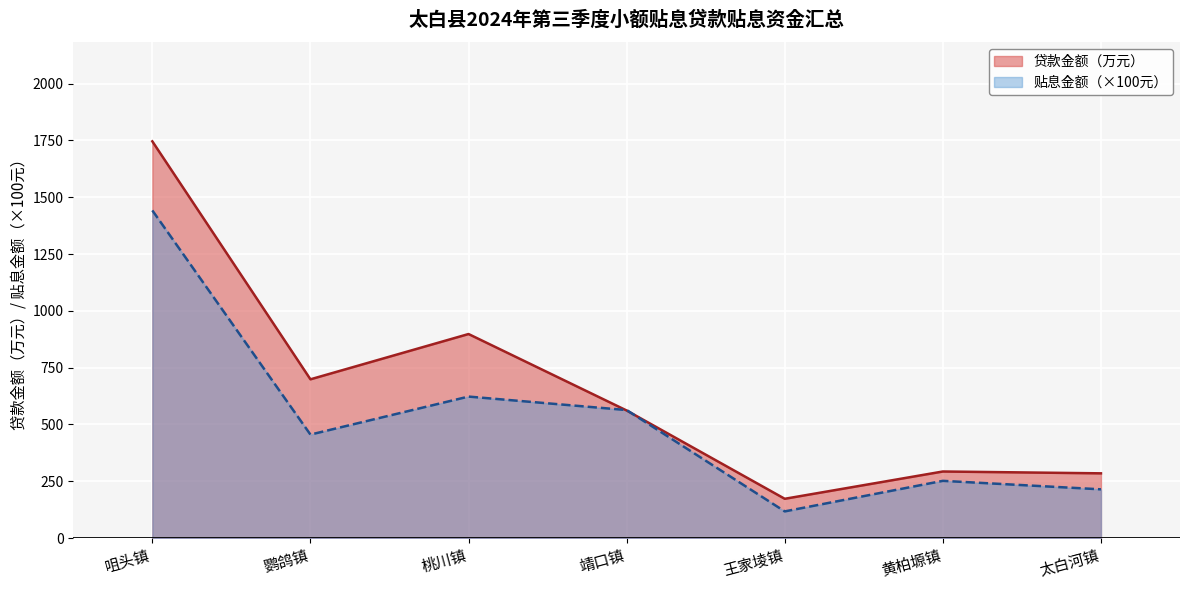

True or false: 贷款金额（万元） has a value of 1746.0 at 咀头镇.

True